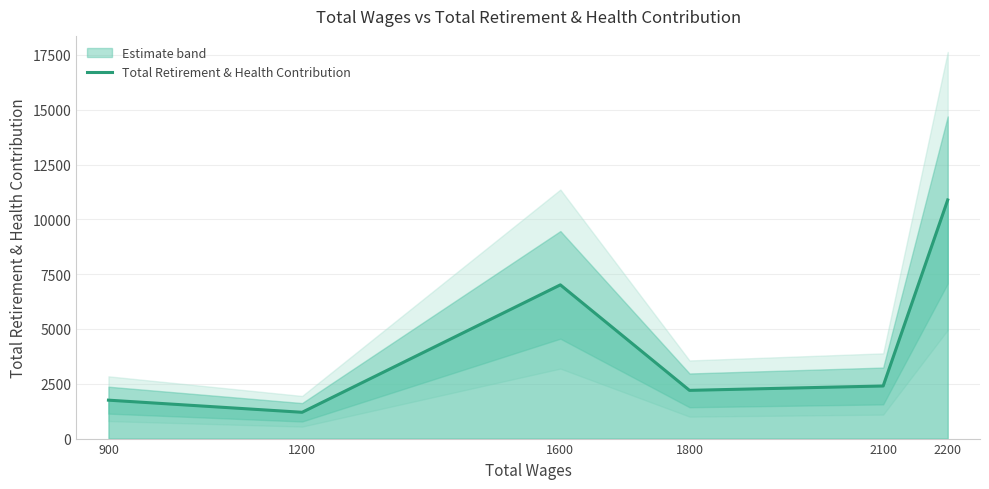

Read the value at 900.

1753